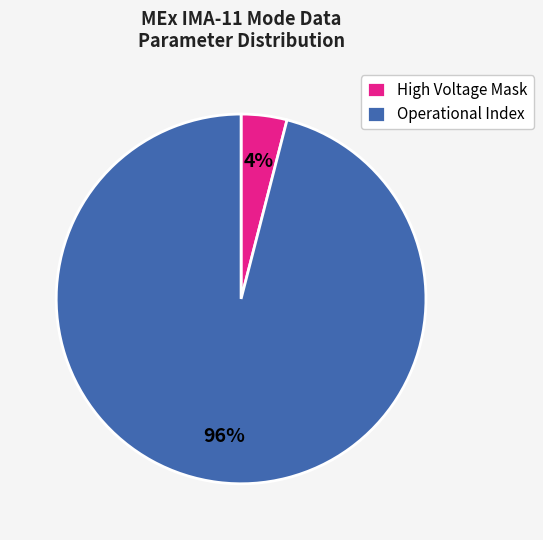

The High Voltage Mask slice represents 4% of the pie. True or false?

True